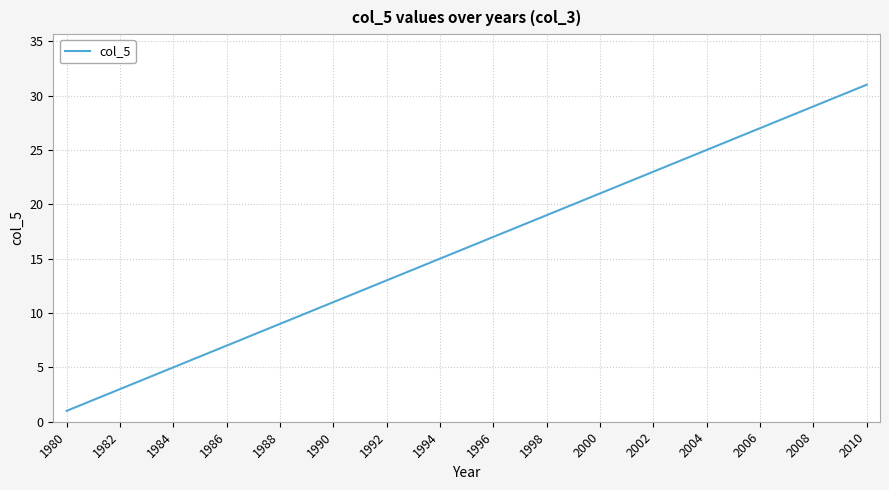

What is the difference between the maximum and minimum values?

30